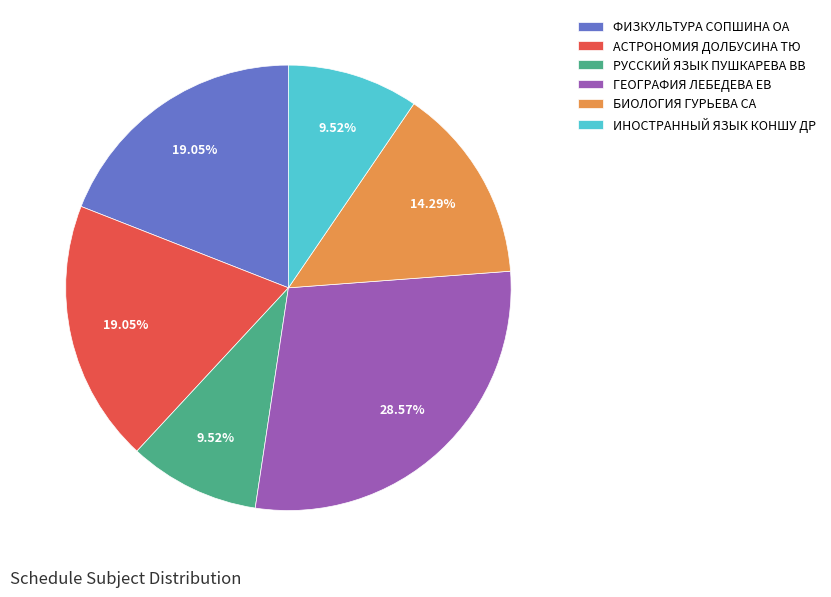

Do БИОЛОГИЯ ГУРЬЕВА СА and ИНОСТРАННЫЙ ЯЗЫК КОНШУ ДР together represent more than half of the pie?

No